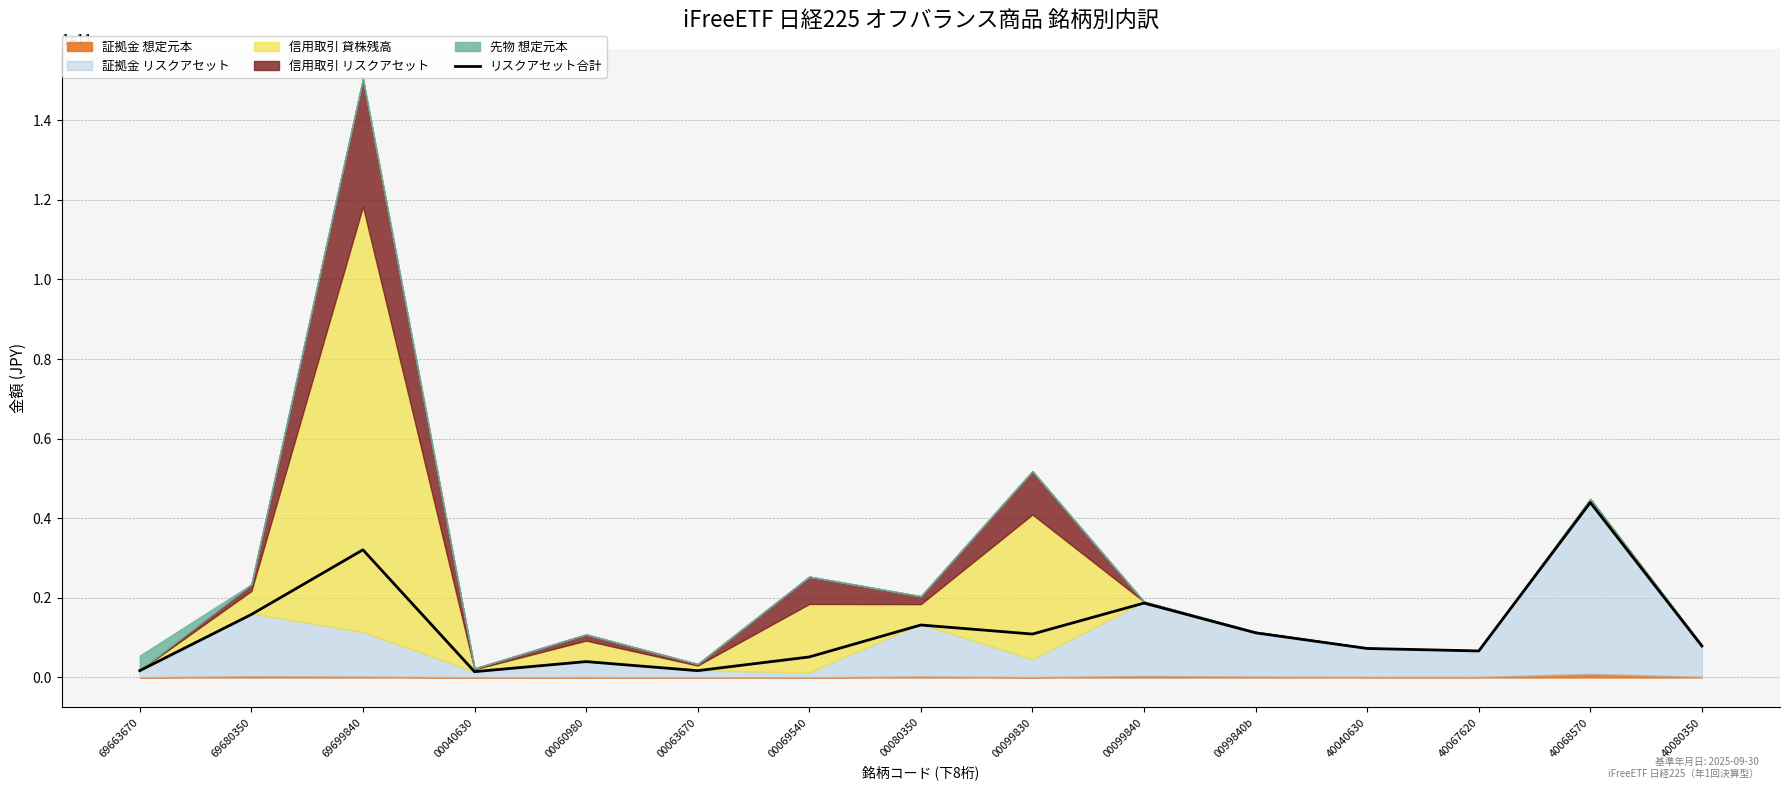

What is the sum of the values at 00099830 and 00060980?

14885122574